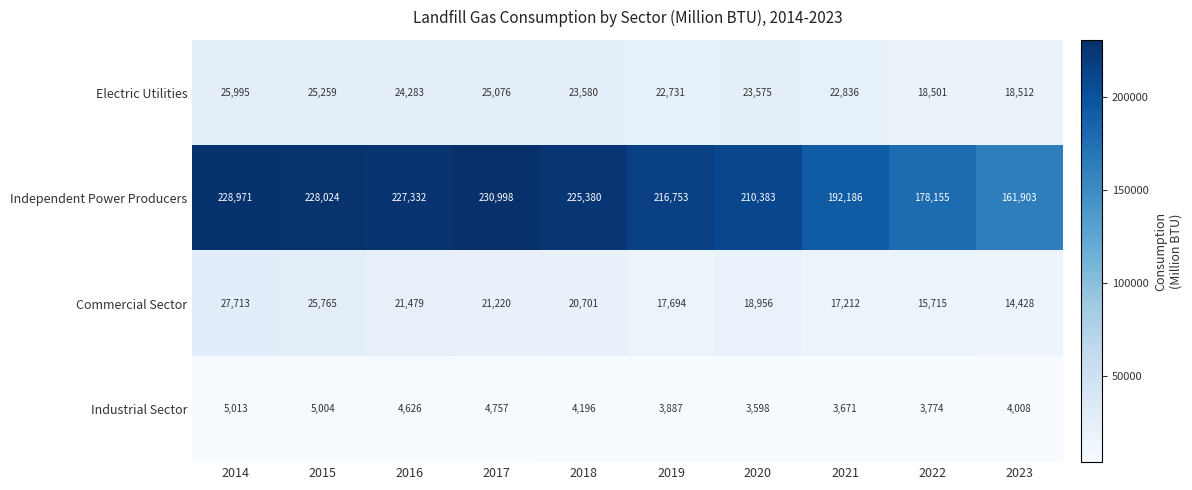

Which series changed the most between 2018 and 2023?

Independent Power Producers